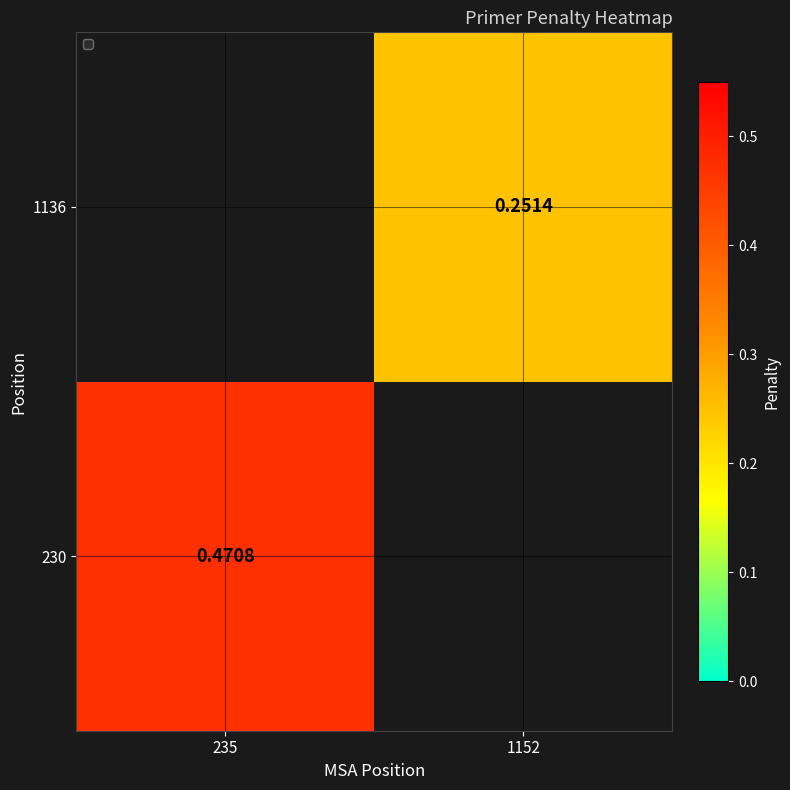

At 1152, list the series in order from largest to smallest.

230, 1136